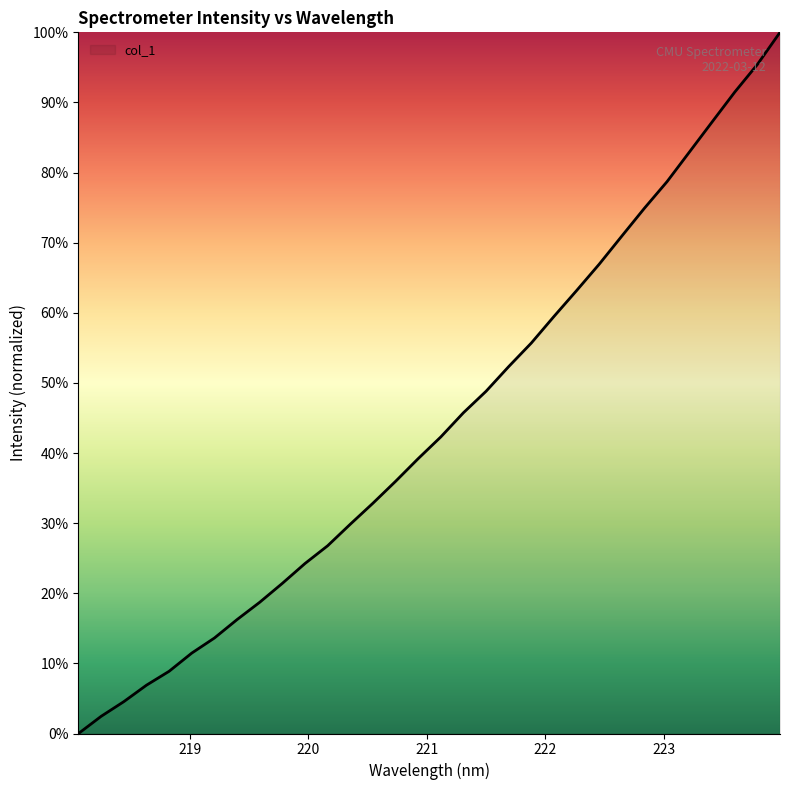

What is the greatest value displayed?

100.0